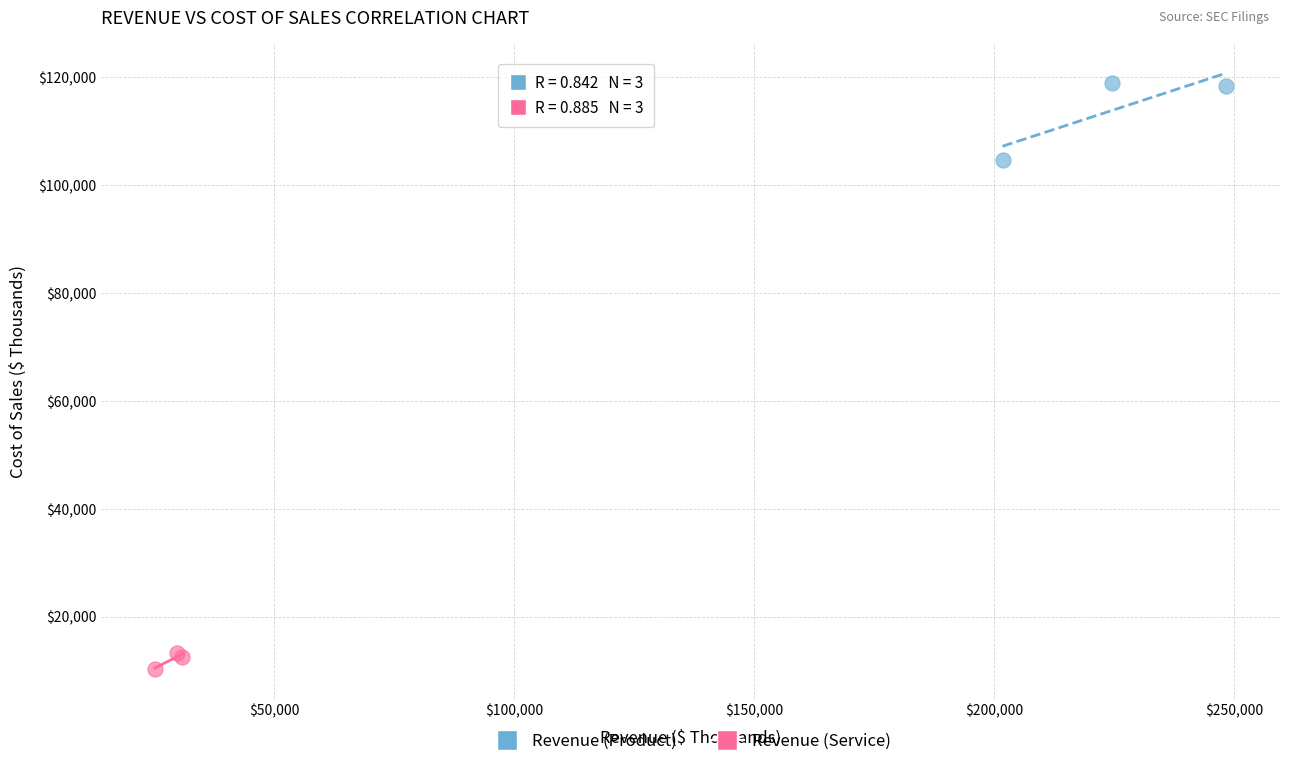

Which series reaches the maximum Y coordinate?

Revenue (Product)